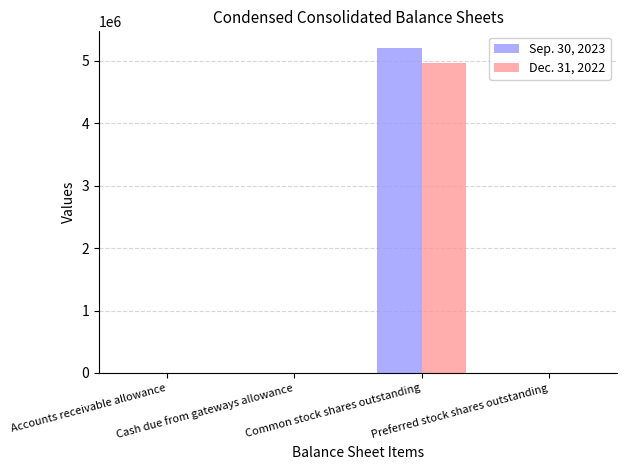

Which label corresponds to the smallest value in the chart?

Preferred stock shares outstanding